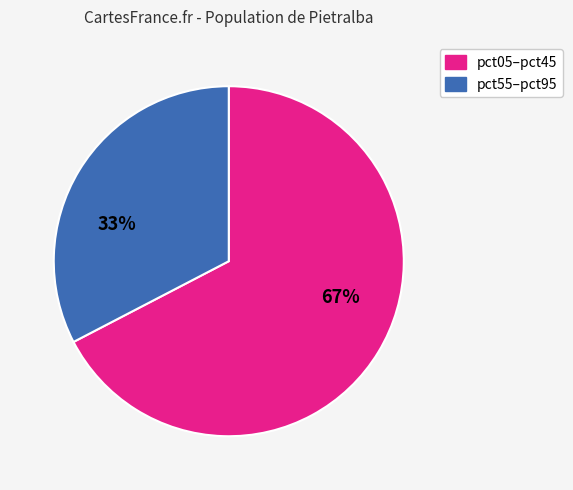

Is there a majority slice in this chart?

Yes